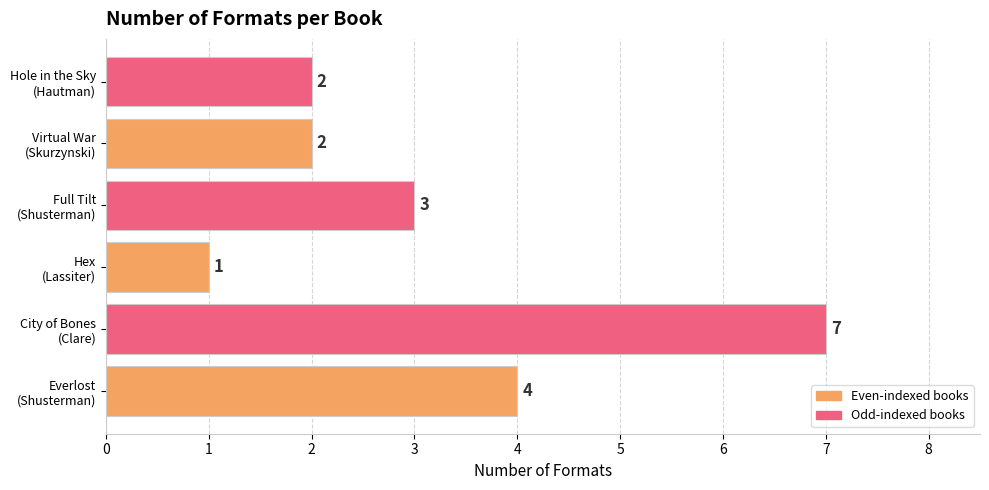

What is the greatest value displayed?

7